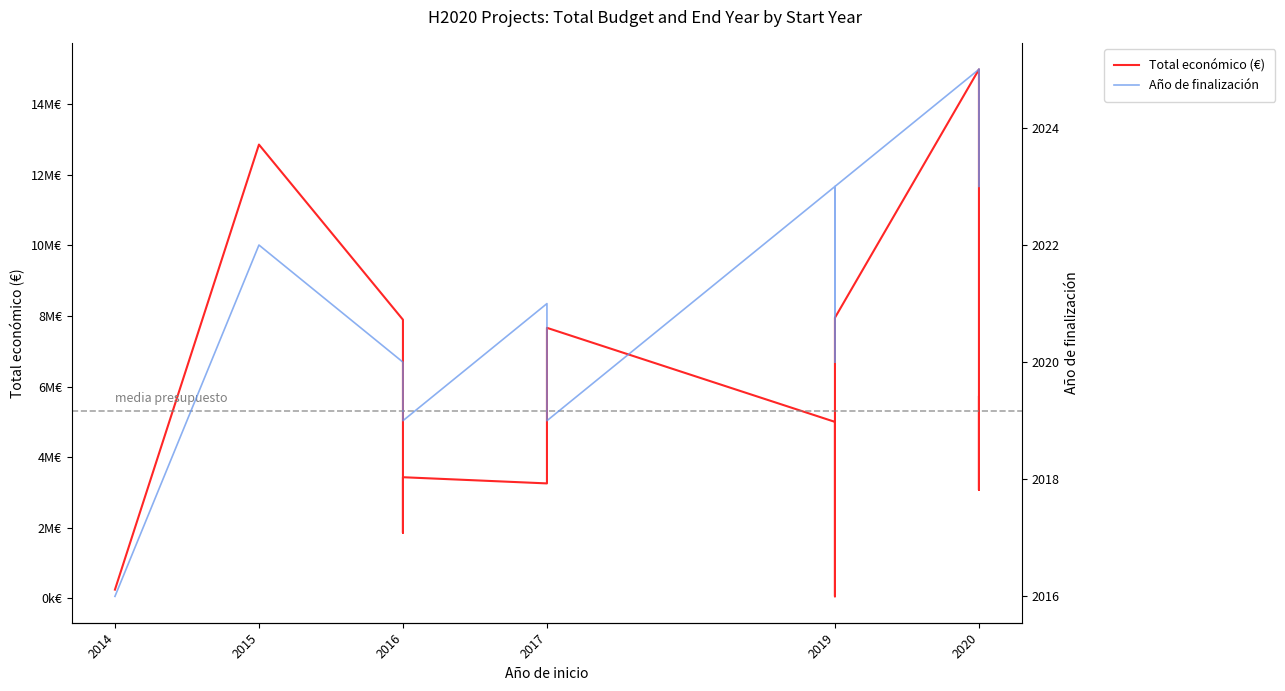

True or false: Año de finalización and Total económico (€) cross at least once.

False